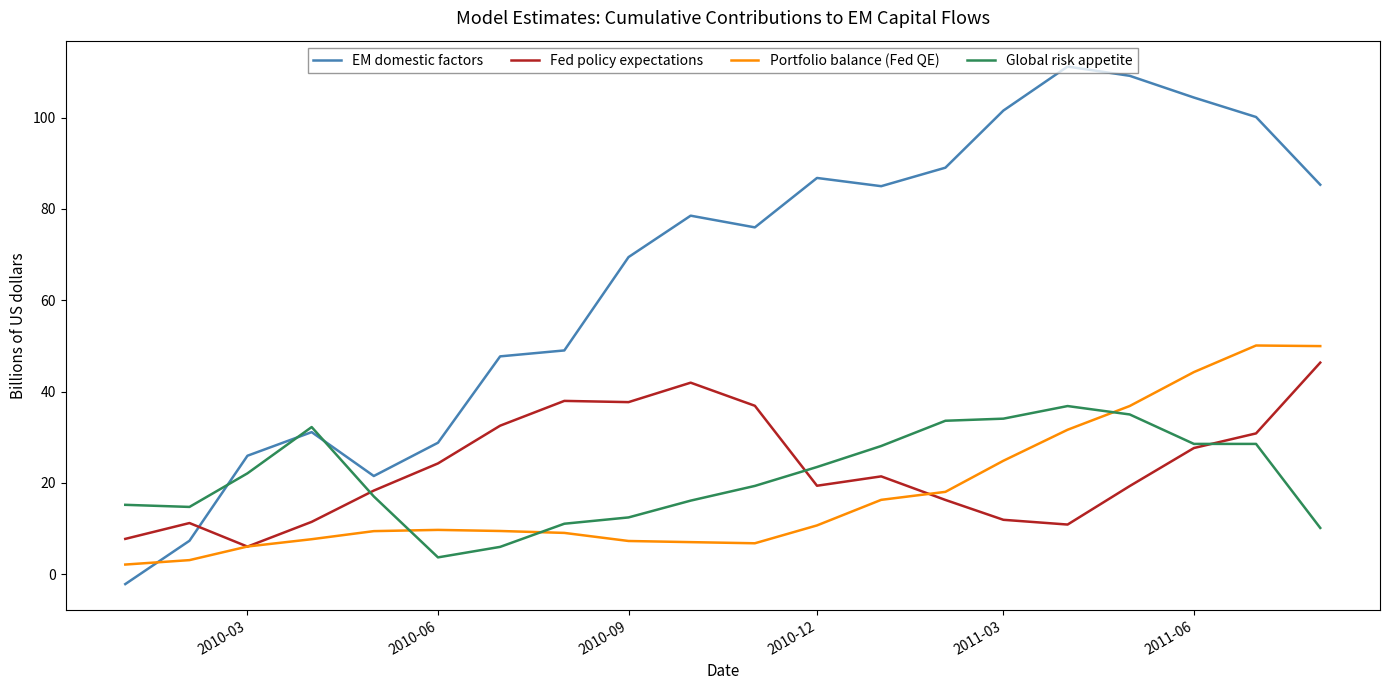

What is the highest value of the Portfolio balance (Fed QE) series?

50.1